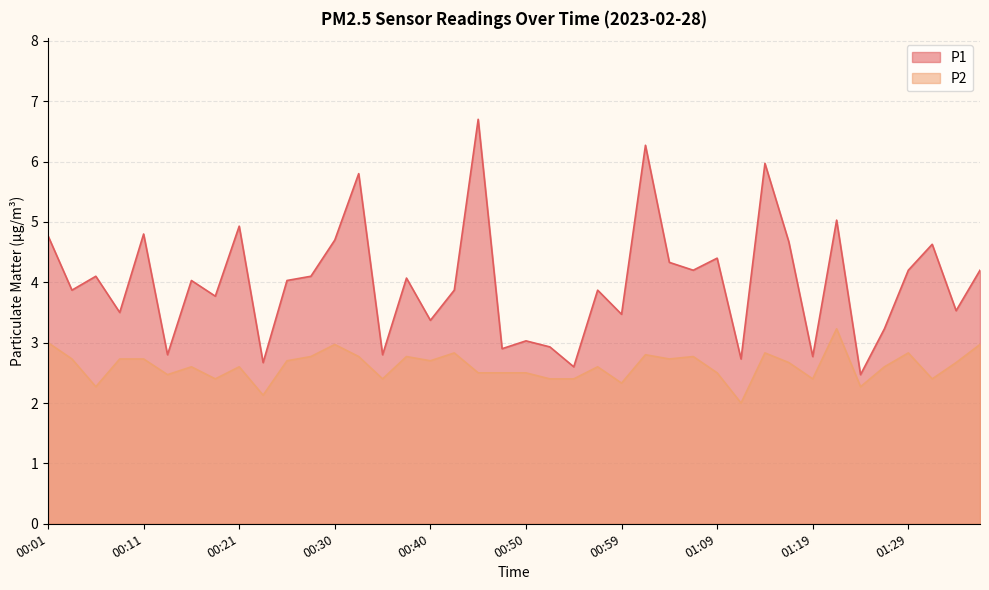

What is the smallest value displayed?

2.0